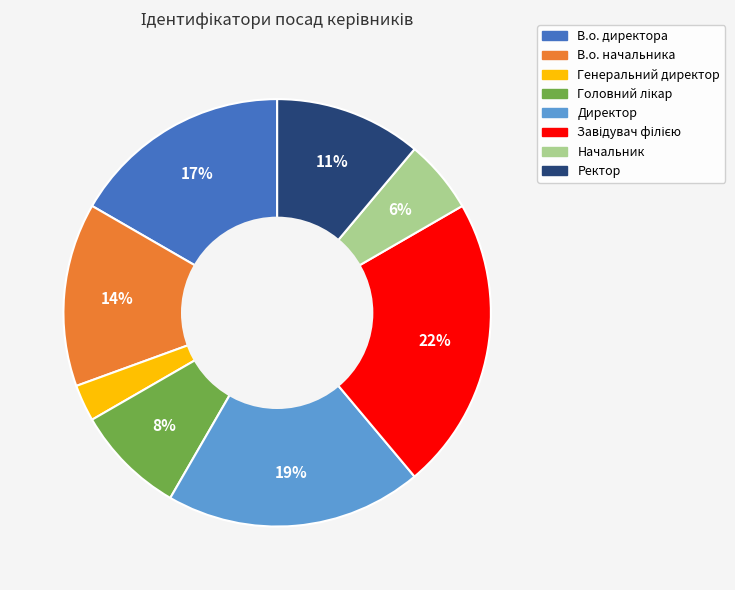

What percentage is the В.о. начальника slice, to the nearest percent?

14%